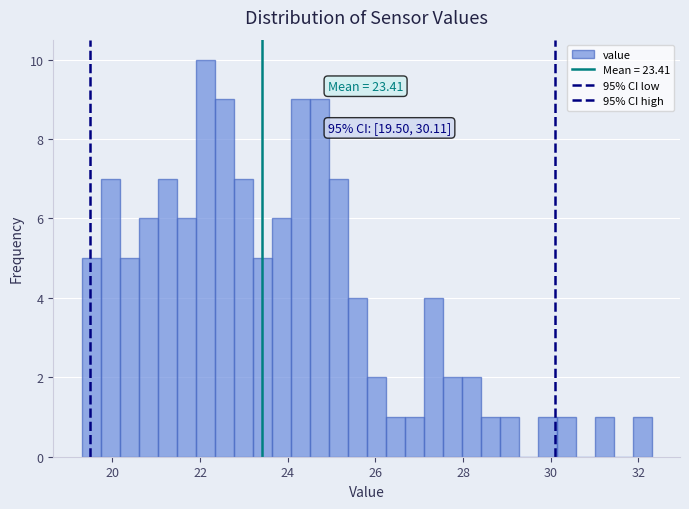

Around what value on the x-axis is the tallest bar? Give the approximate position of its centre, as read against the axis.

22.2